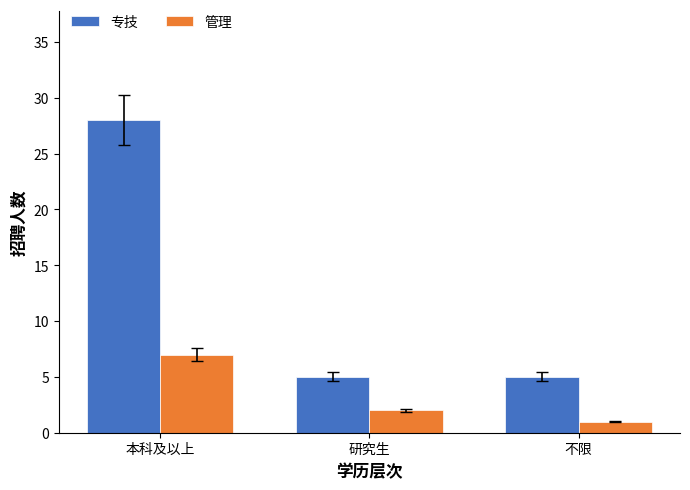

How many groups of bars are there?

3